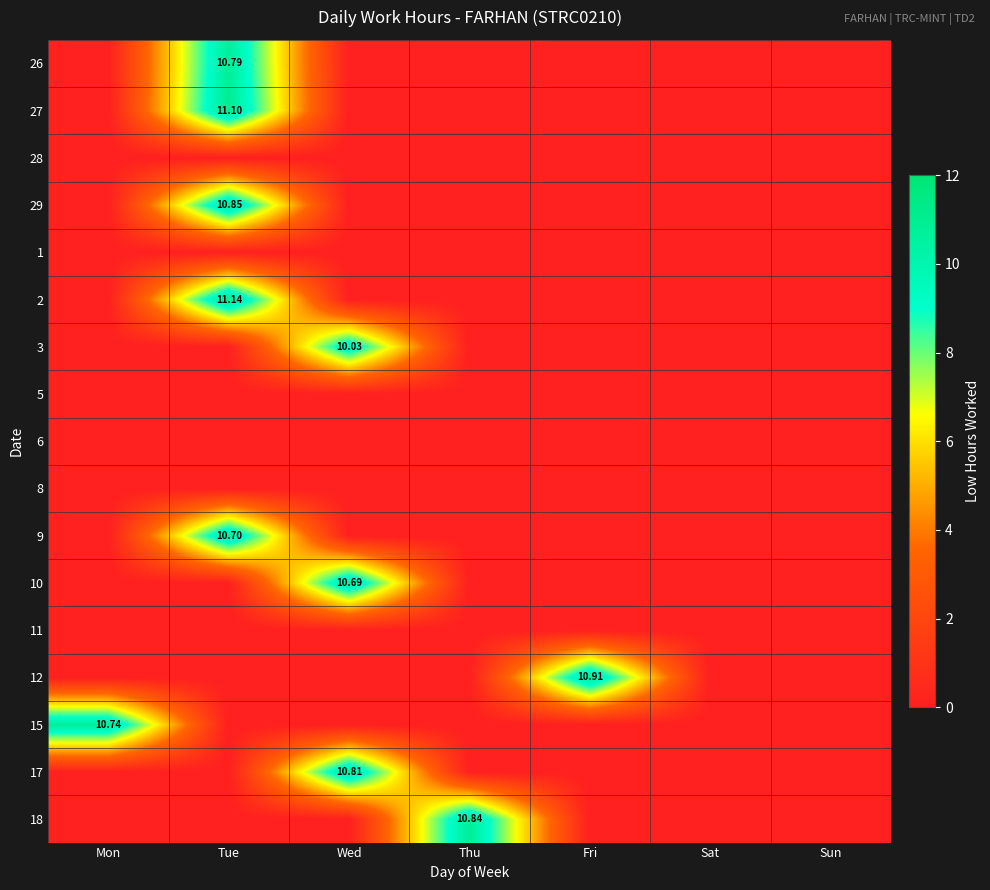

At which category does the chart reach its minimum across all series?

Mon